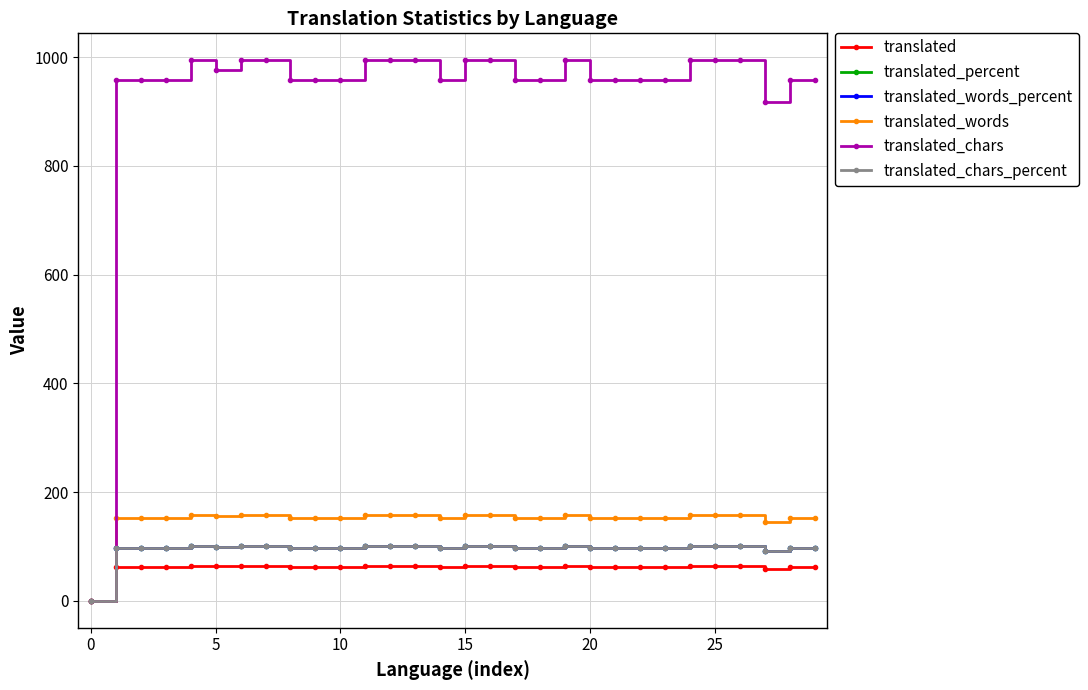

How many distinct data groups are displayed?

6